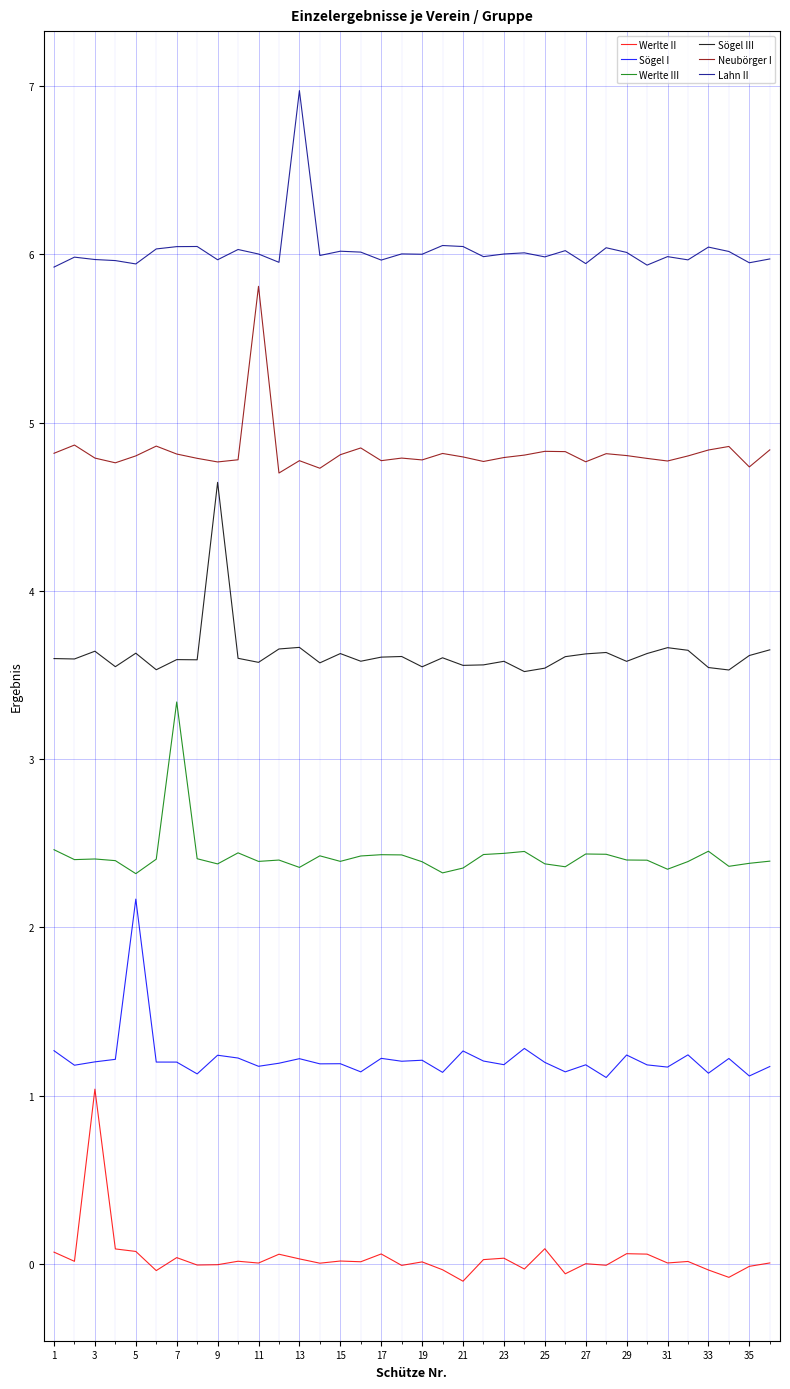

At which label does Werlte II first exceed 0?

1